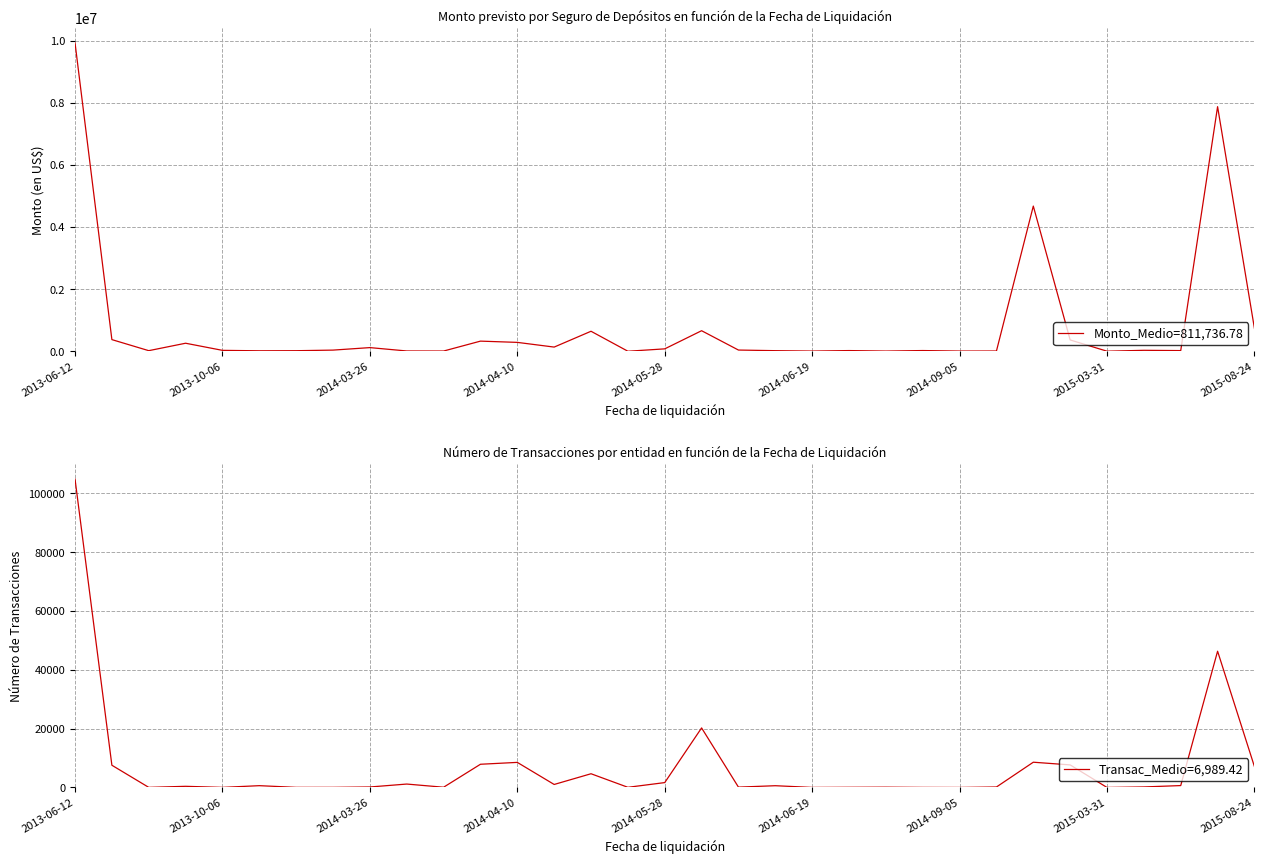

At which category is the sum across all series the highest?

2013-06-12